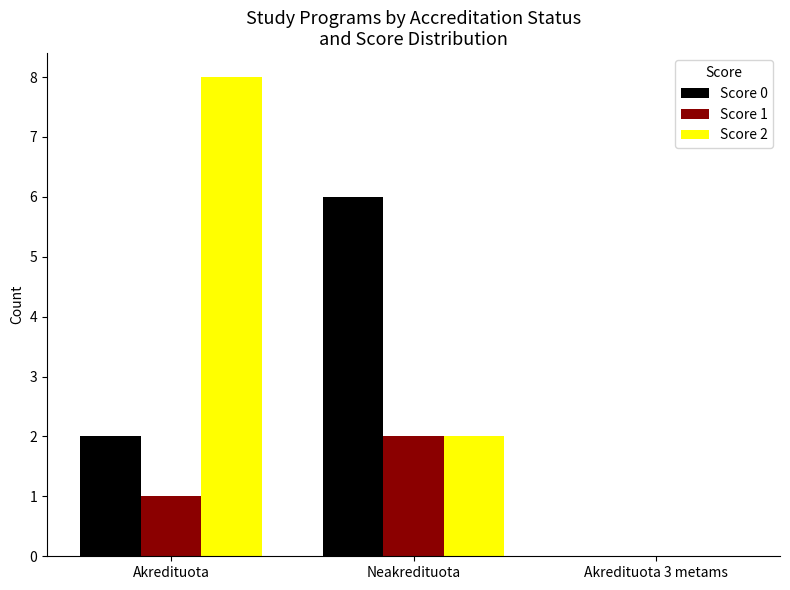

What is the maximum value shown in the chart?

8